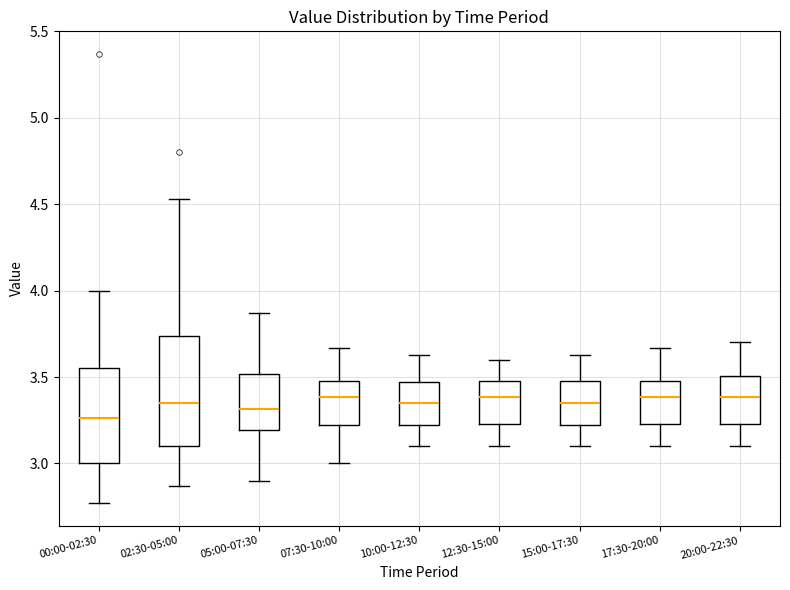

Which box's median line is the lowest?

00:00-02:30